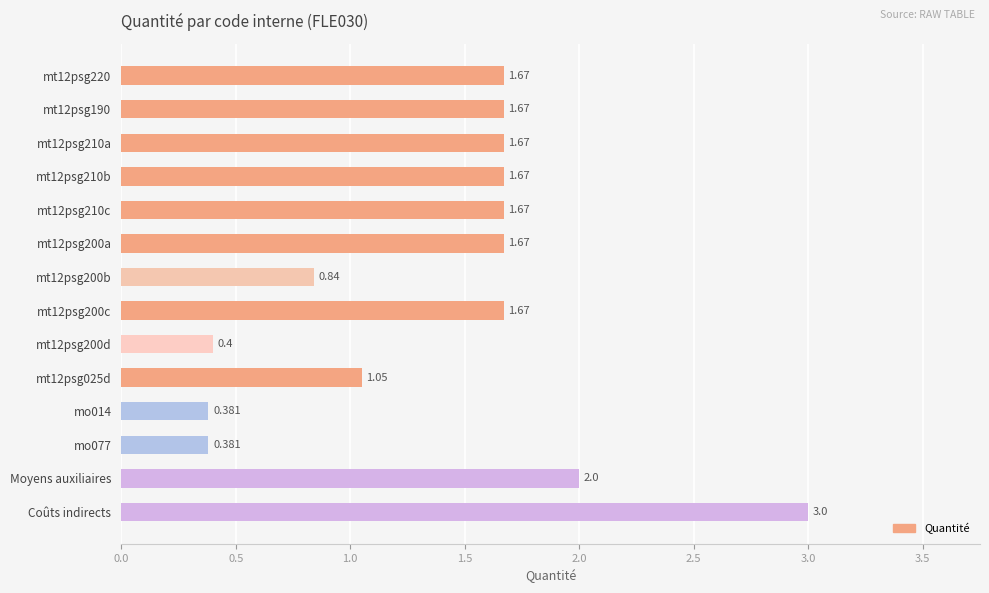

At which category does the chart reach its peak across all series?

Coûts indirects